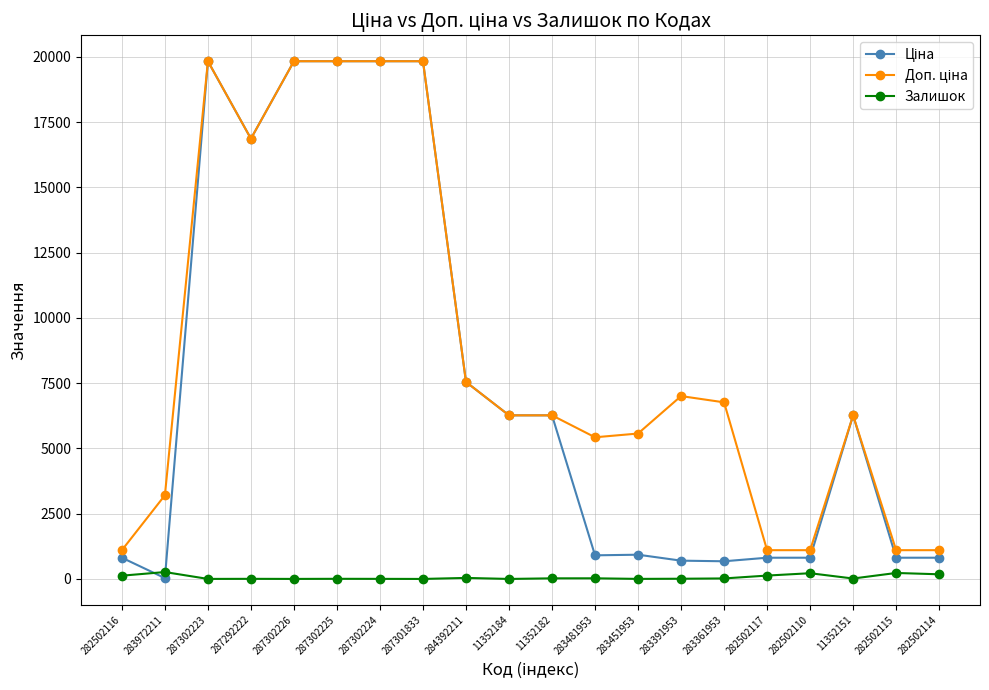

What is the maximum value shown in the chart?

19831.1